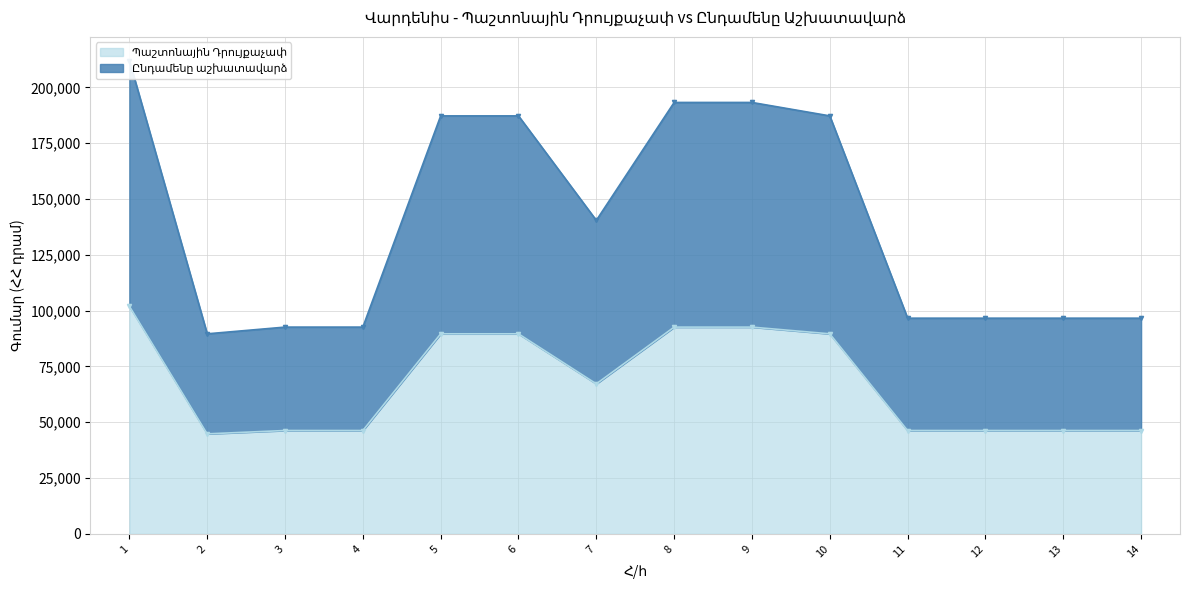

True or false: Պաշտոնային Դրույքաչափ and Ընդամենը աշխատավարձ intersect in this chart.

False